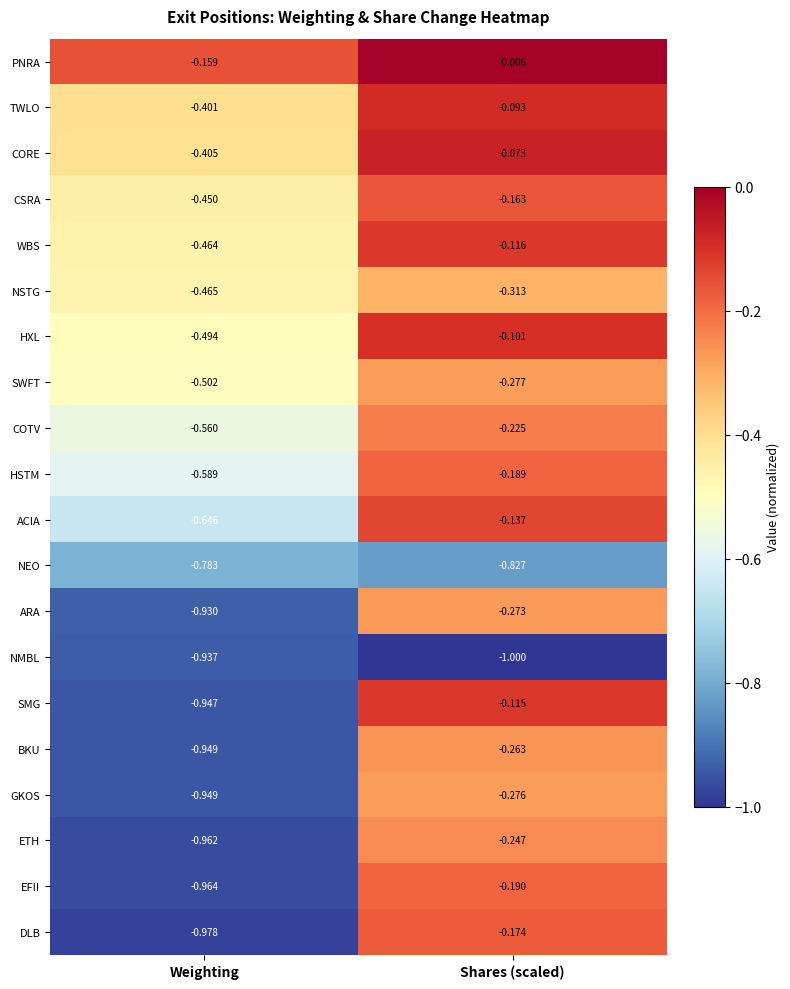

At which category does the chart reach its minimum across all series?

Shares (scaled)